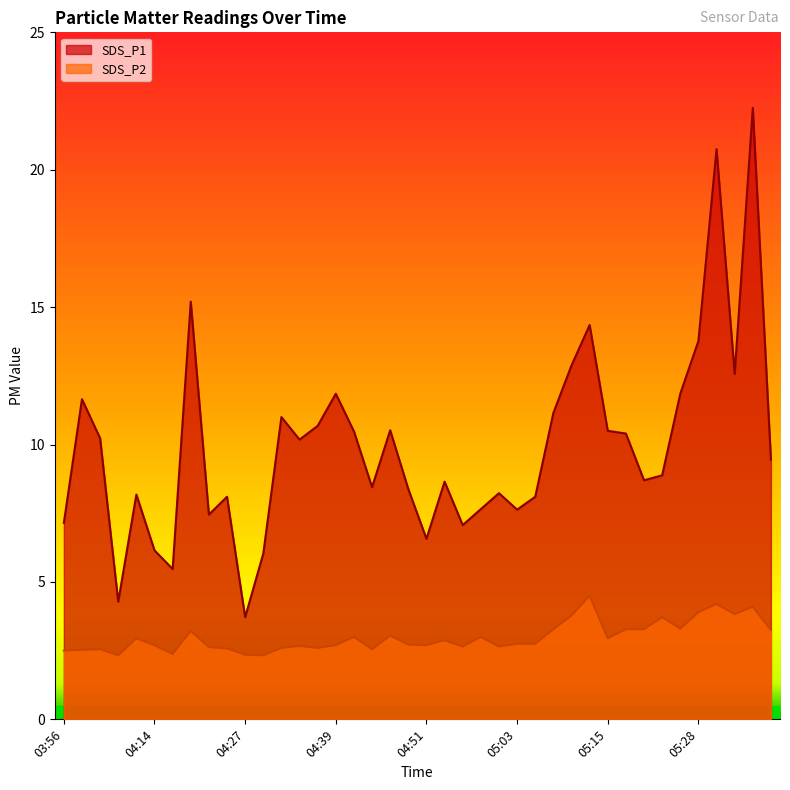

Which series changed the most between 04:29 and 05:38?

SDS_P1